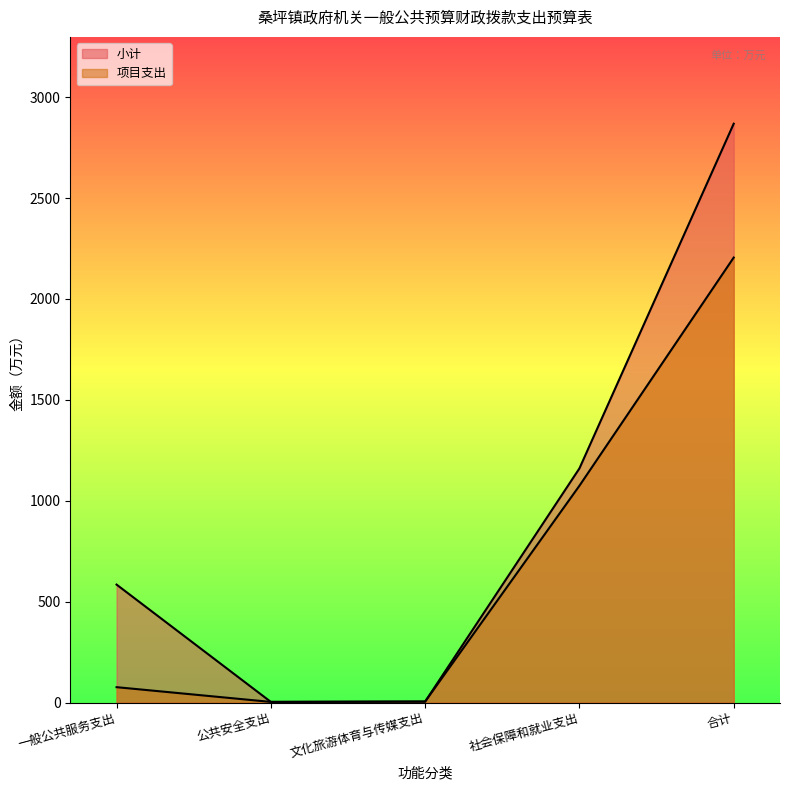

True or false: 项目支出 has a value of 1074.5 at 社会保障和就业支出.

True